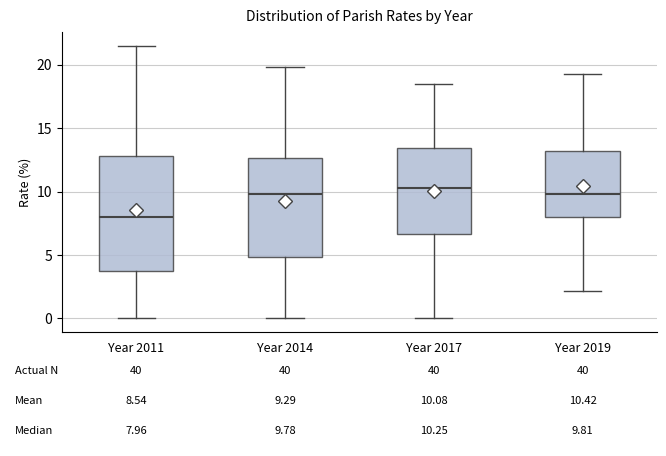

Which box is the tallest, from its lower edge to its upper edge?

Year 2011